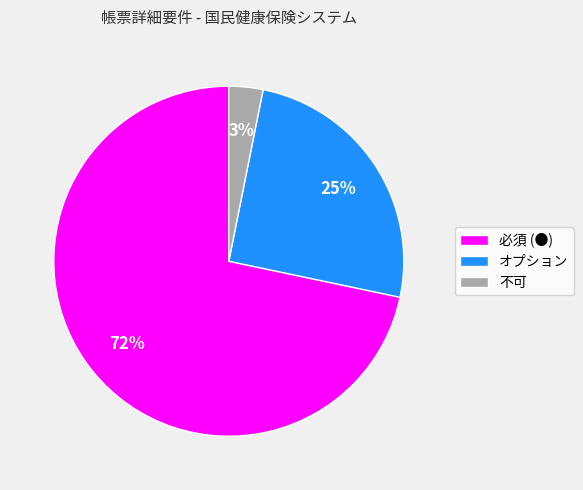

Is it true that オプション is 25% of the pie?

True